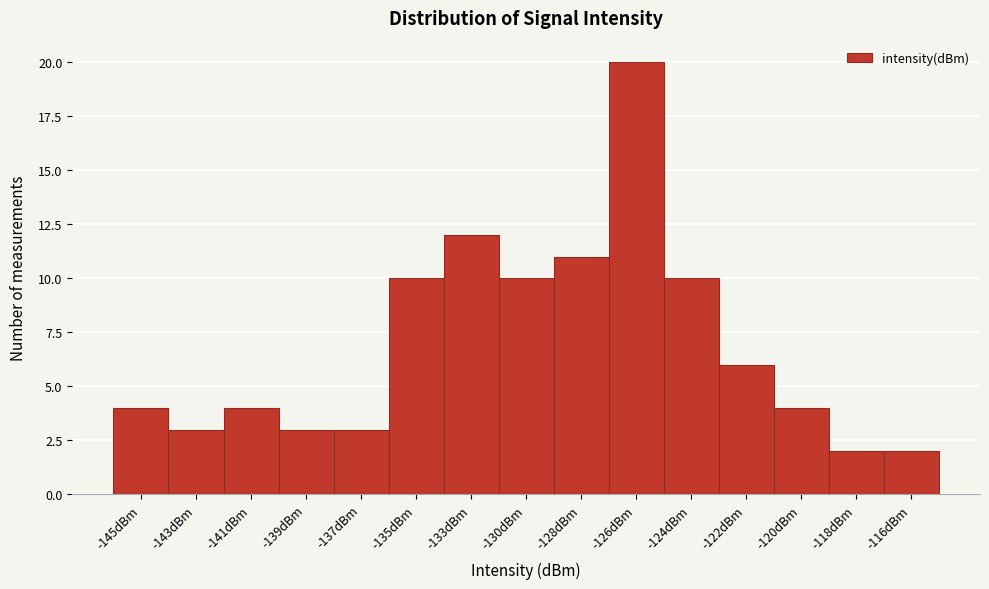

Reading left to right, what are all the values shown in this chart?

-145dBm=4	-143dBm=3	-141dBm=4	-139dBm=3	-137dBm=3	-135dBm=10	-133dBm=12	-130dBm=10	-128dBm=11	-126dBm=20	-124dBm=10	-122dBm=6	-120dBm=4	-118dBm=2	-116dBm=2